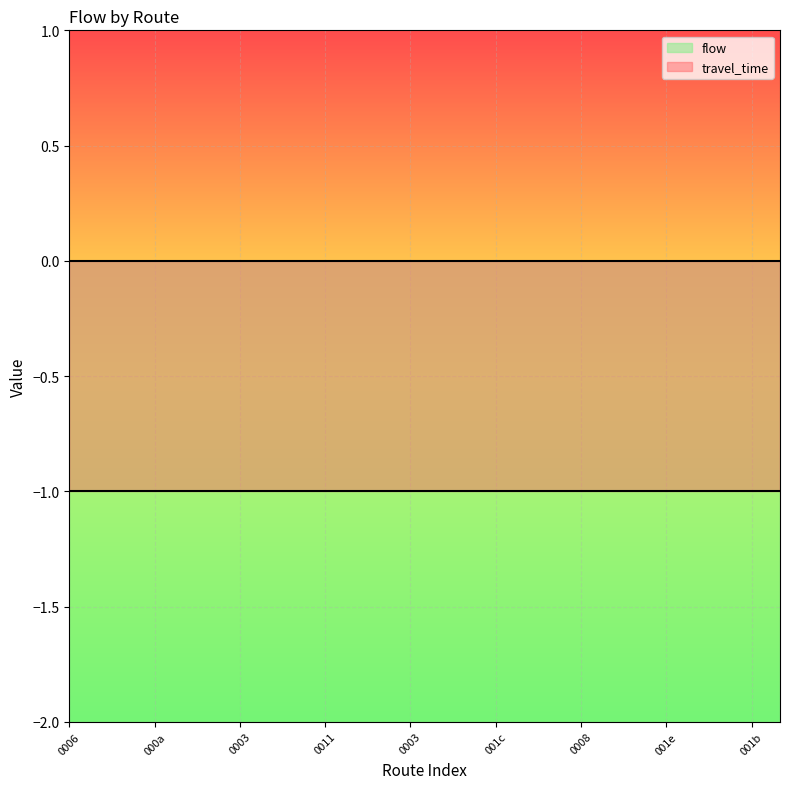

The travel_time series shows -1 at 2. True or false?

False